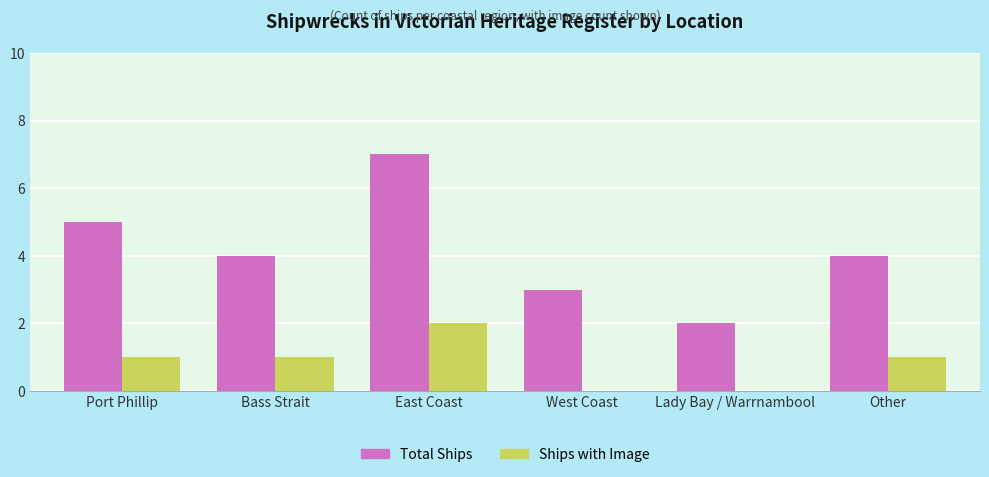

True or false: Total Ships has a value of 3 at Lady Bay / Warrnambool.

False